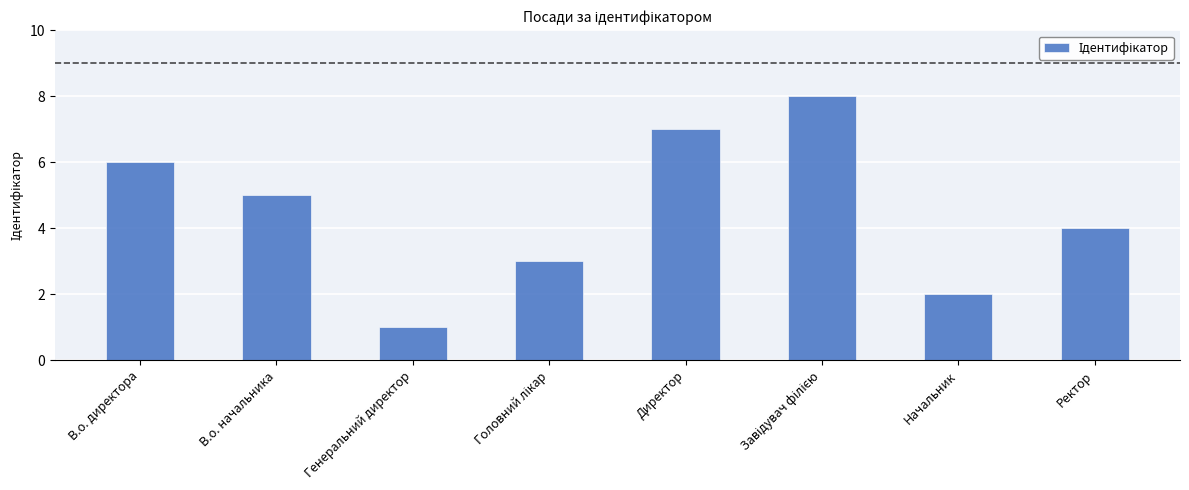

What is the change in value from В.о. начальника to Директор?

+2